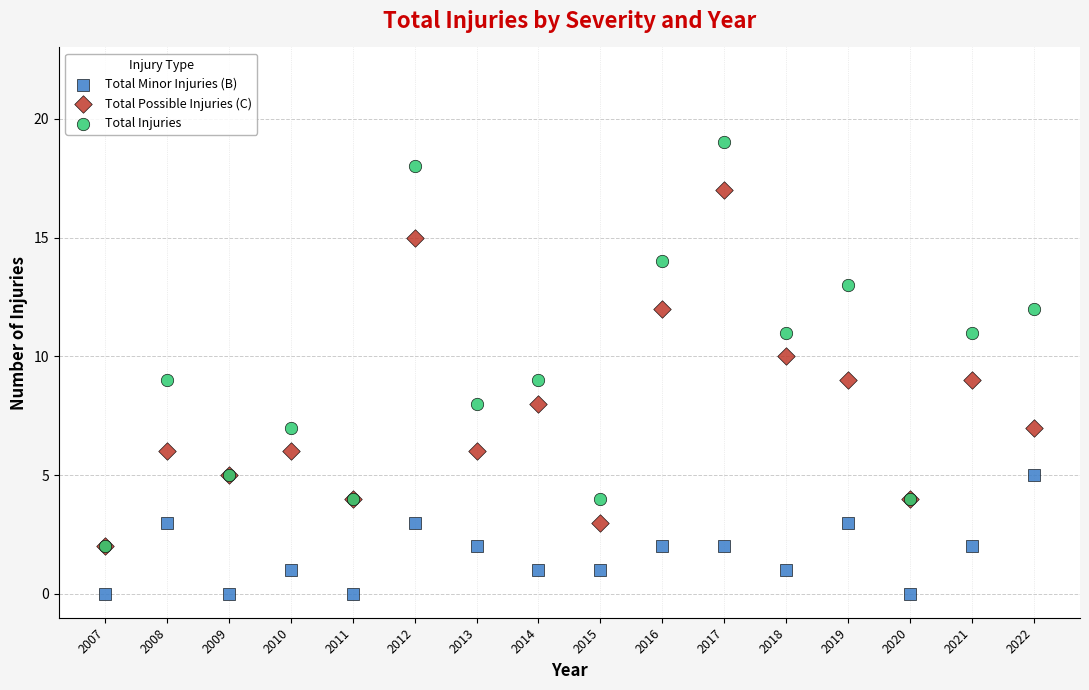

What are all the series names shown in the legend?

Total Minor Injuries (B), Total Possible Injuries (C), Total Injuries